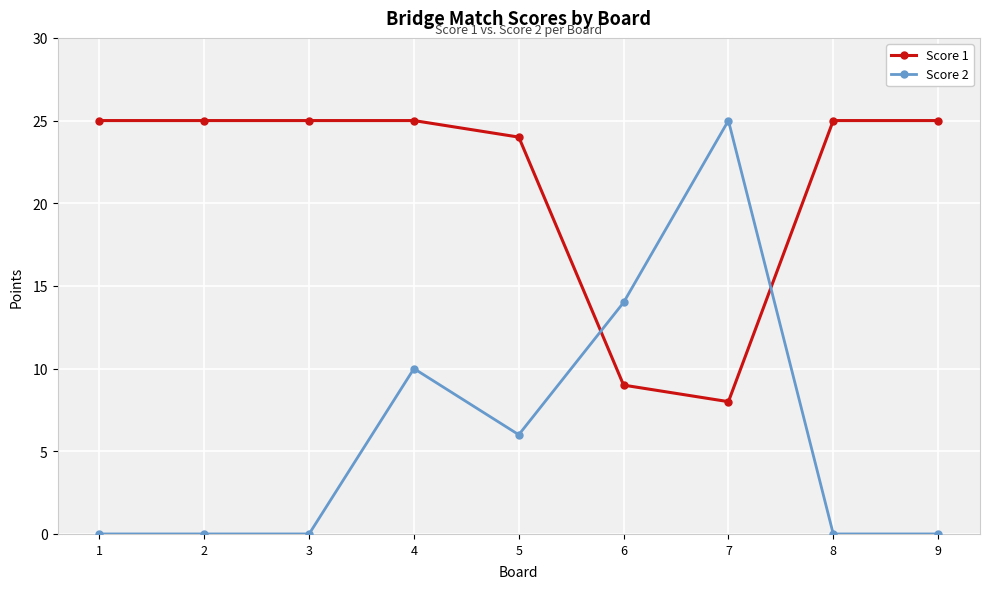

Which series has the largest range (max minus min)?

Score 2